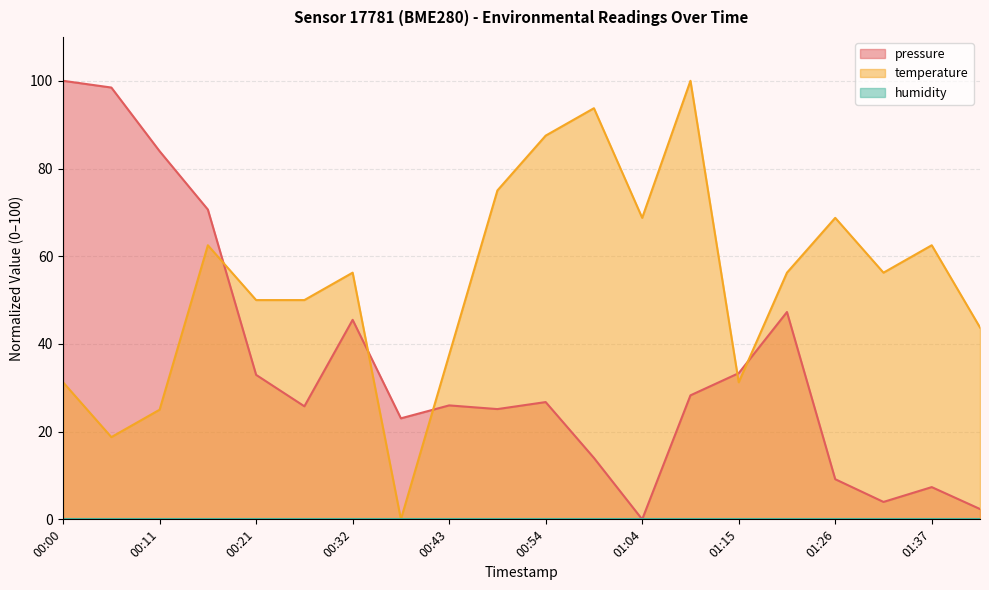

True or false: pressure has more than 2 interior local peaks.

True